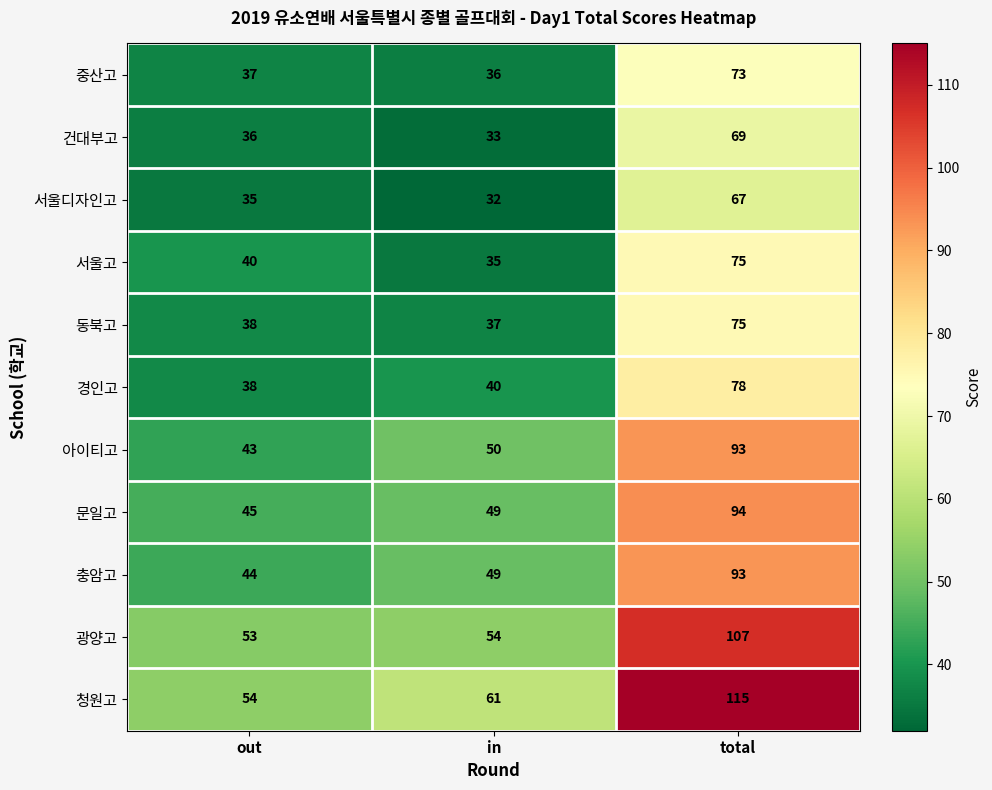

How many values in the 문일고 series are below 49?

1